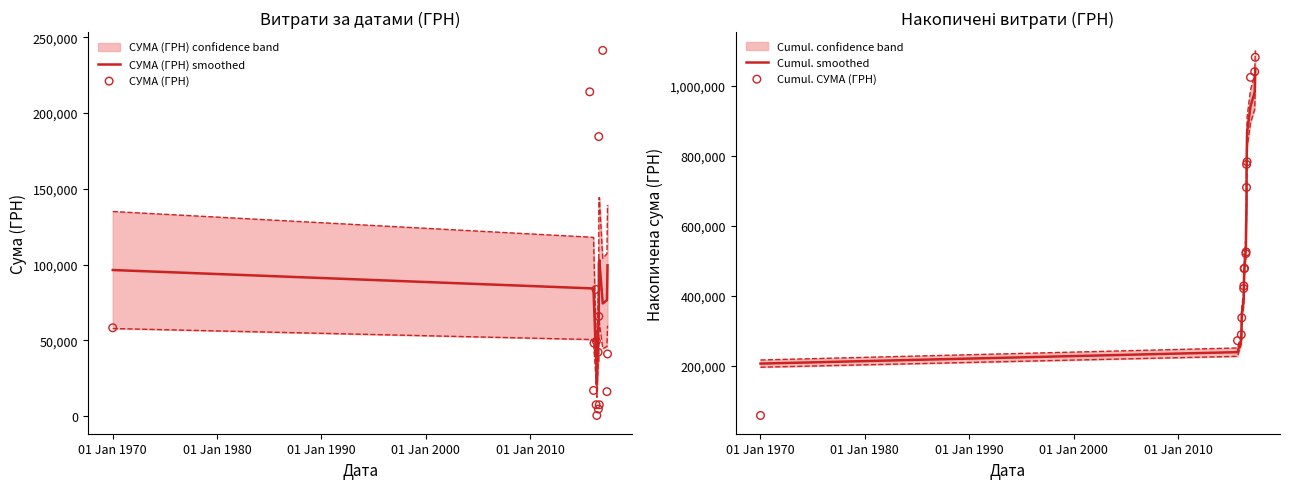

Which series has the largest total across all categories?

Cumul. smoothed